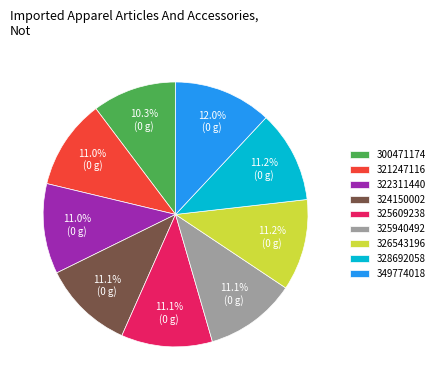

Do 325609238 and 325940492 together represent more than half of the pie?

No